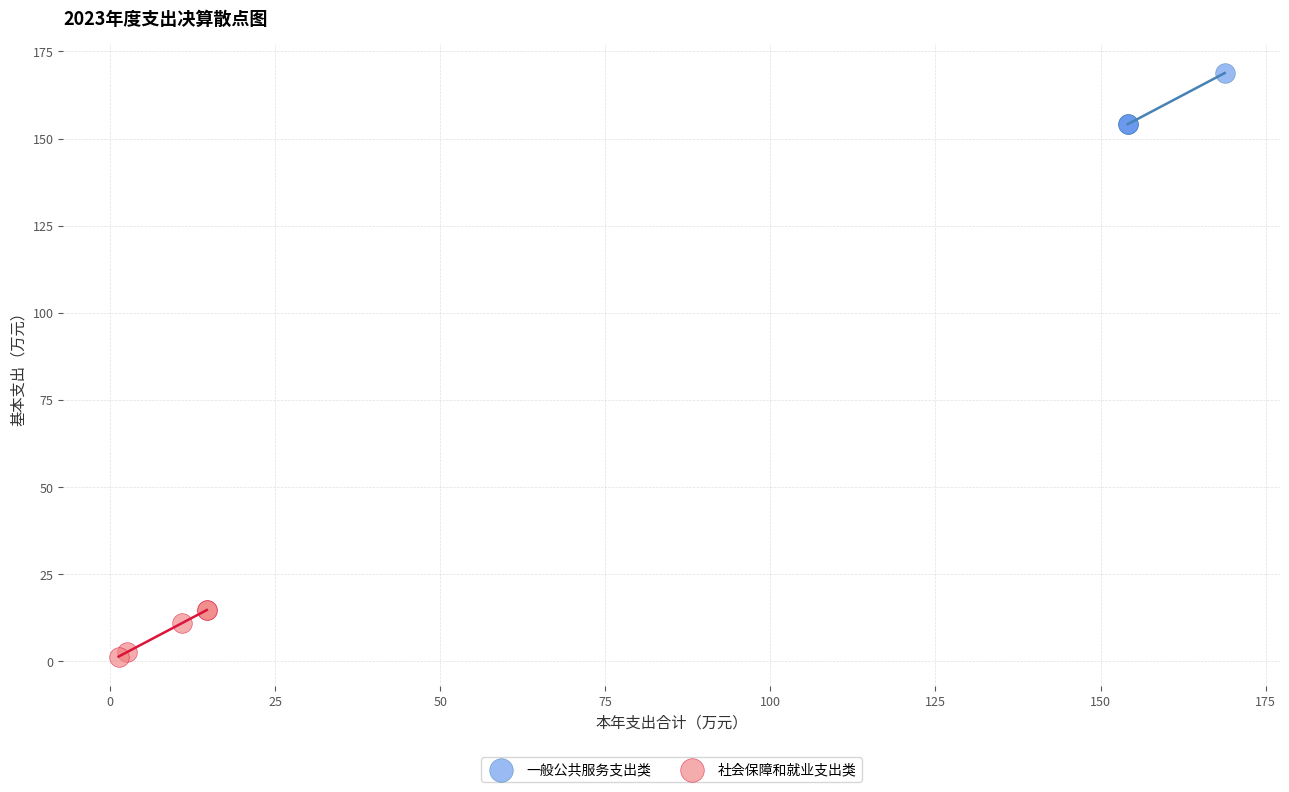

Which series has the largest Y range (max minus min)?

一般公共服务支出类